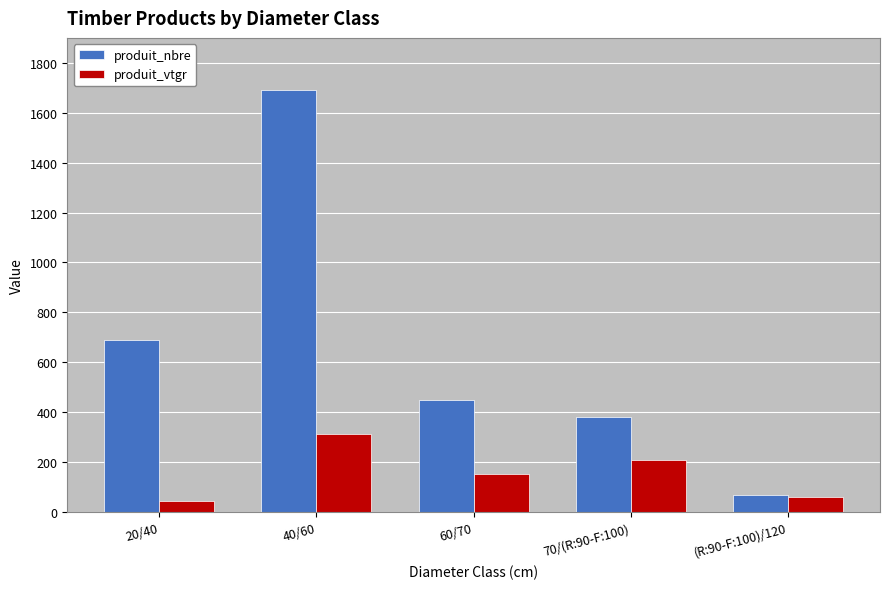

Which series has the widest spread of values?

produit_nbre